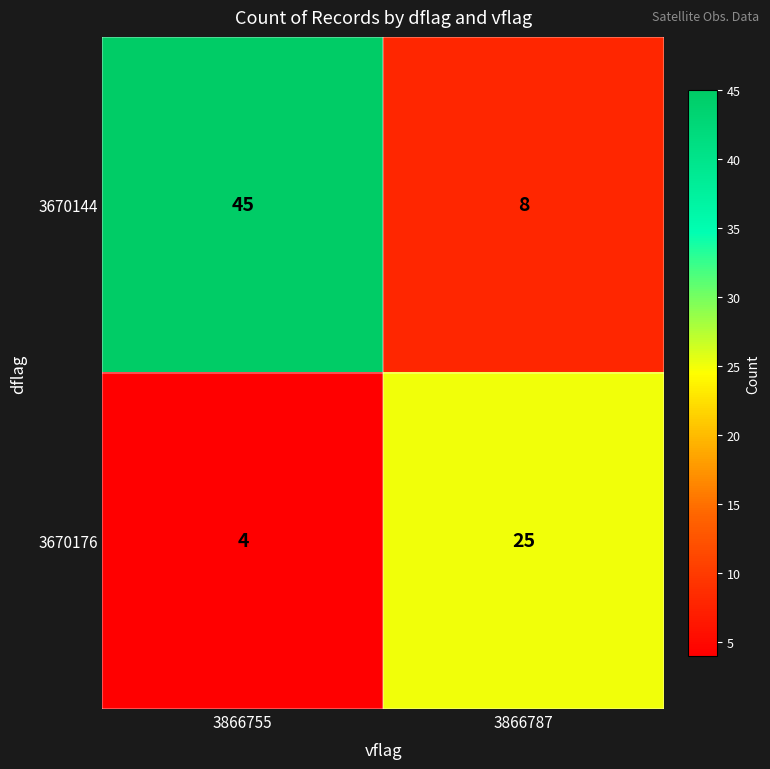

List the series in order of their overall mean, highest first.

3670144, 3670176